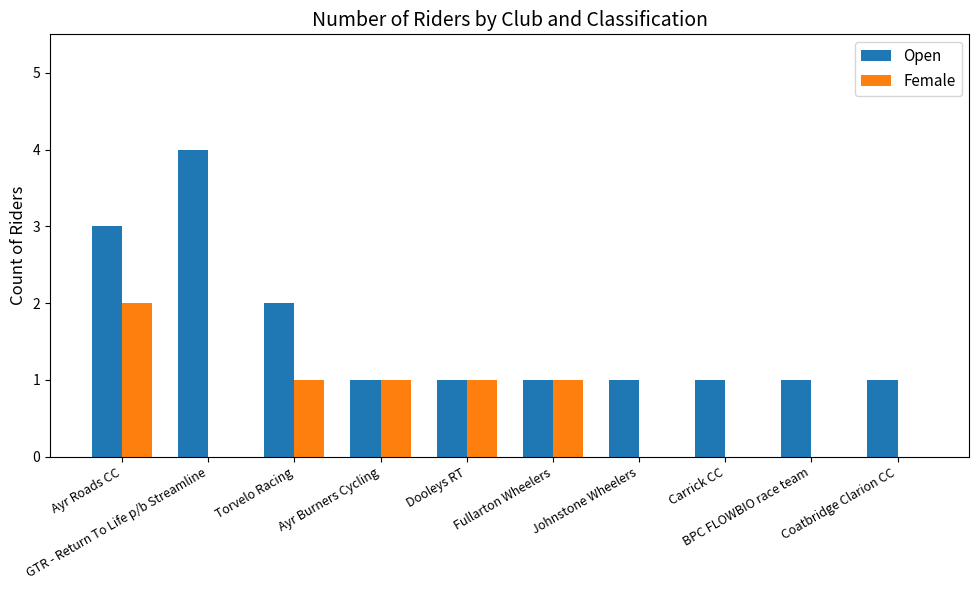

Reading right to left, extract all data points from this chart.

Open: 1	1	1	1	1	1	1	2	4	3
Female: 0	0	0	0	1	1	1	1	0	2